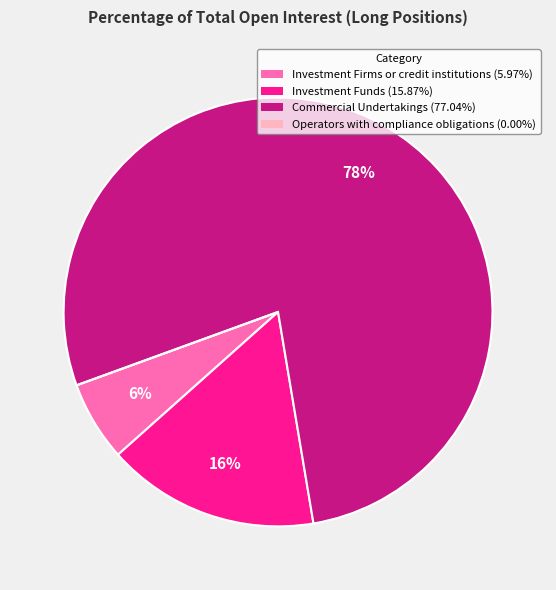

Which slice is the largest?

Commercial Undertakings